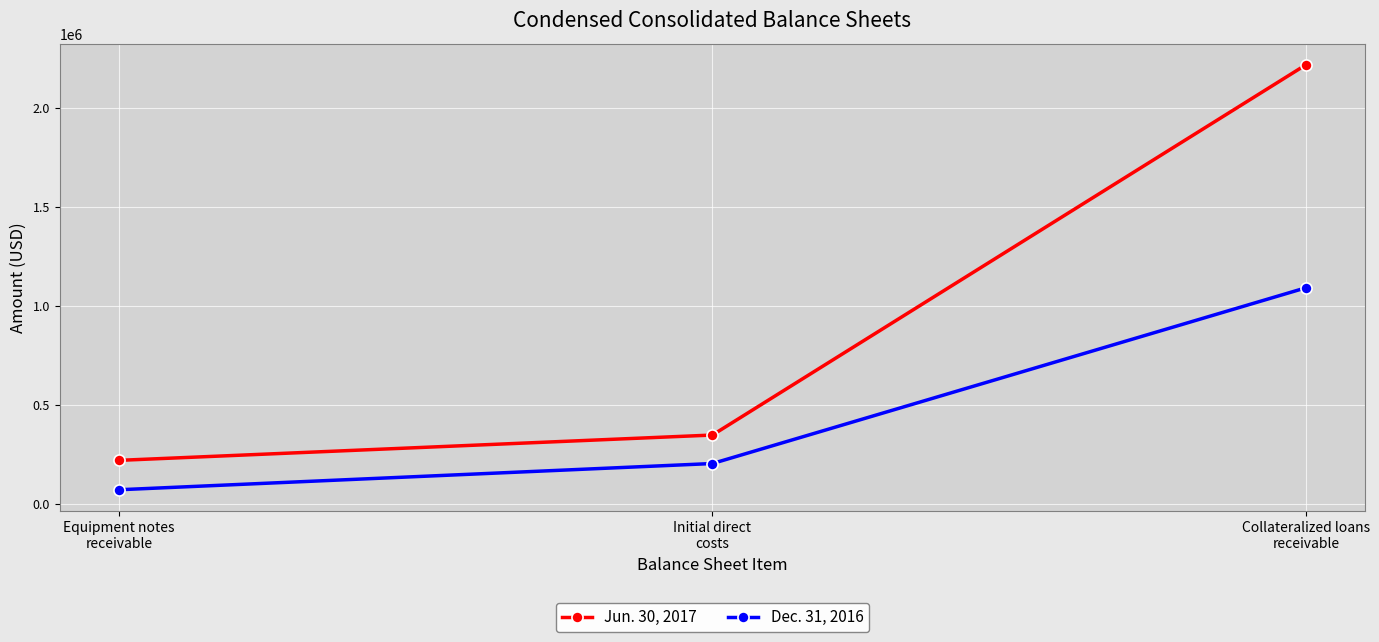

Between Initial direct
costs and Collateralized loans
receivable, which series saw the biggest shift?

Jun. 30, 2017